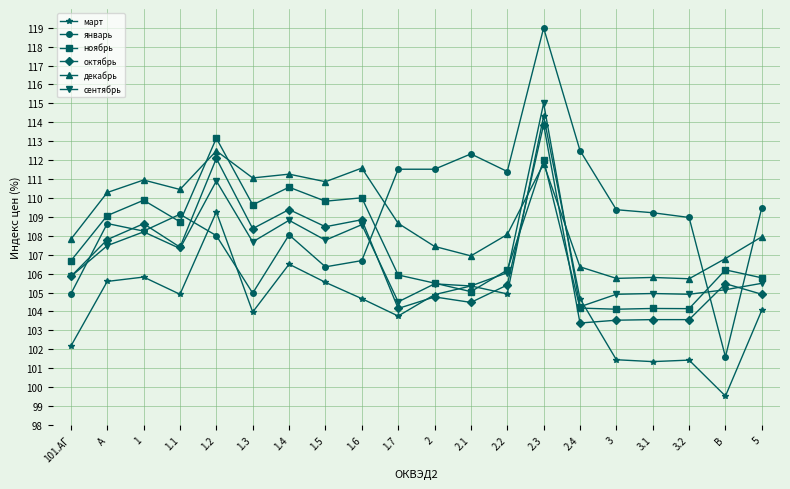

What is the difference between the second highest and minimum values in the октябрь series?

8.7